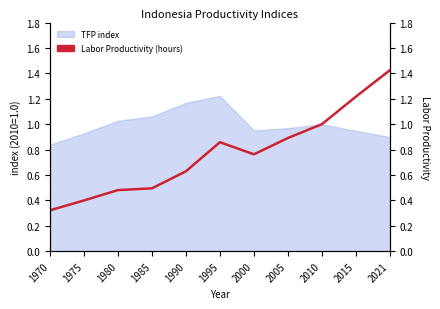

Does the chart have visible grid lines?

No